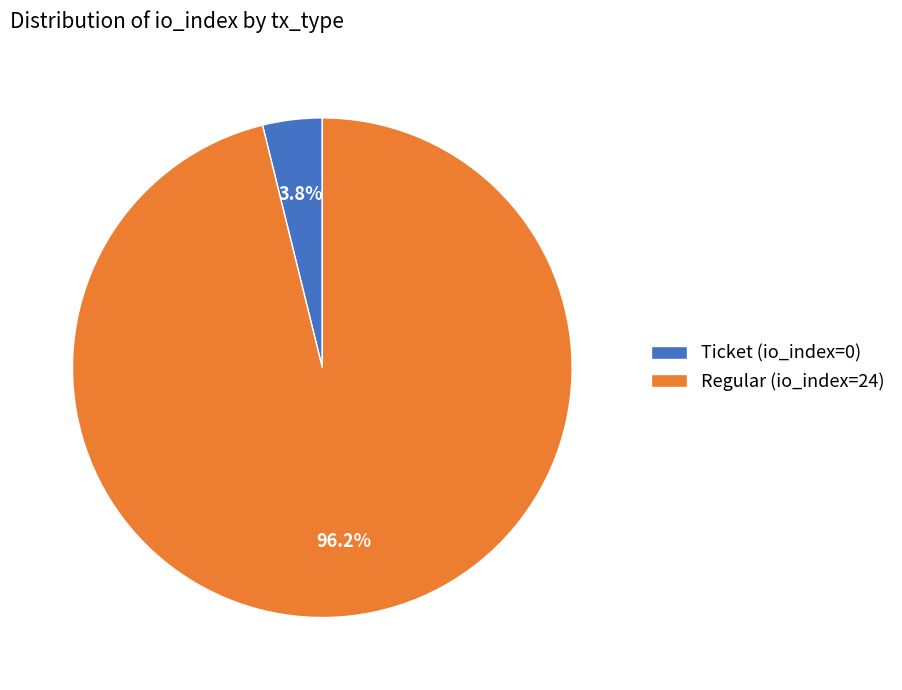

Is there a majority slice in this chart?

Yes